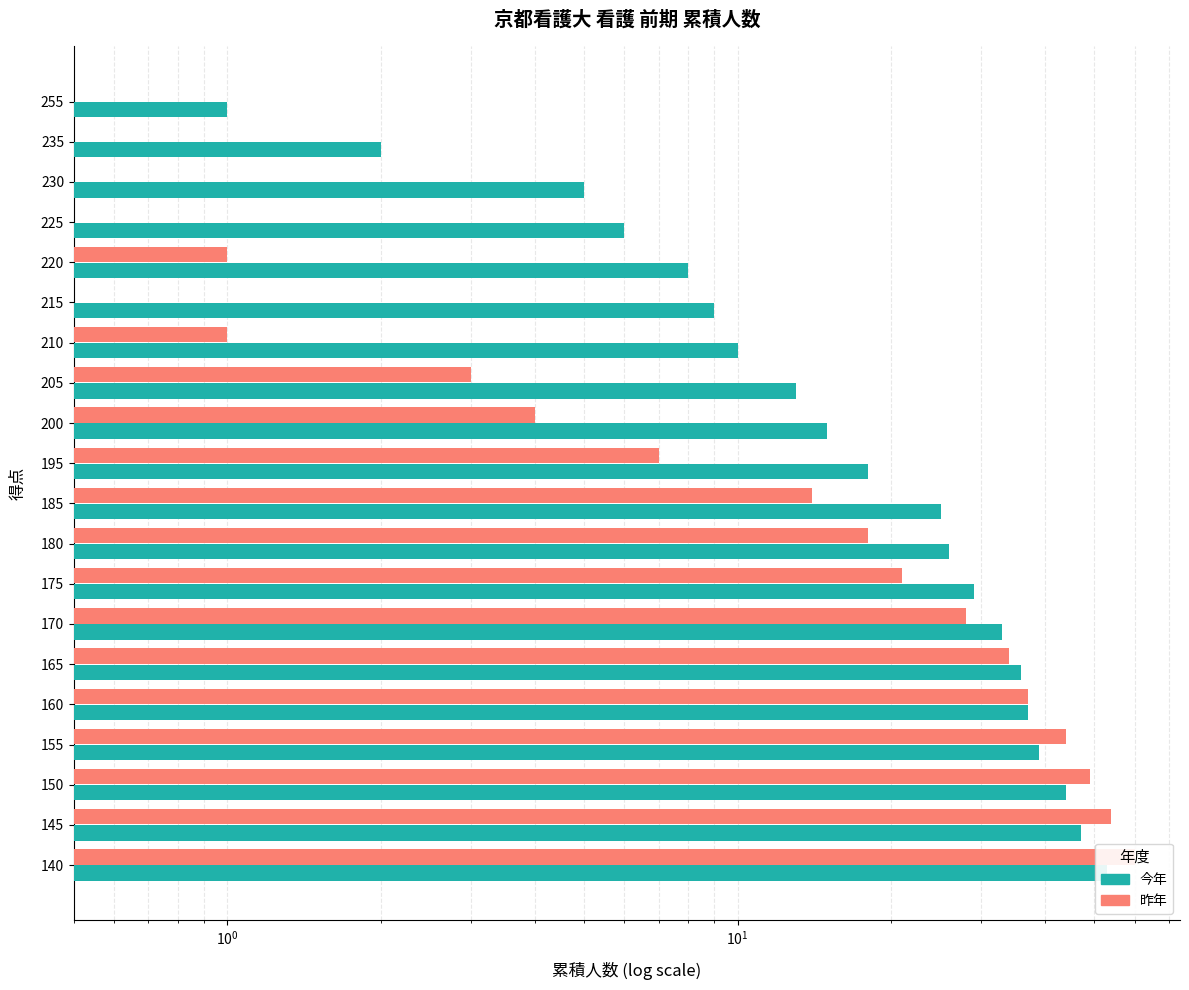

What is the sum of all 昨年 values?

375